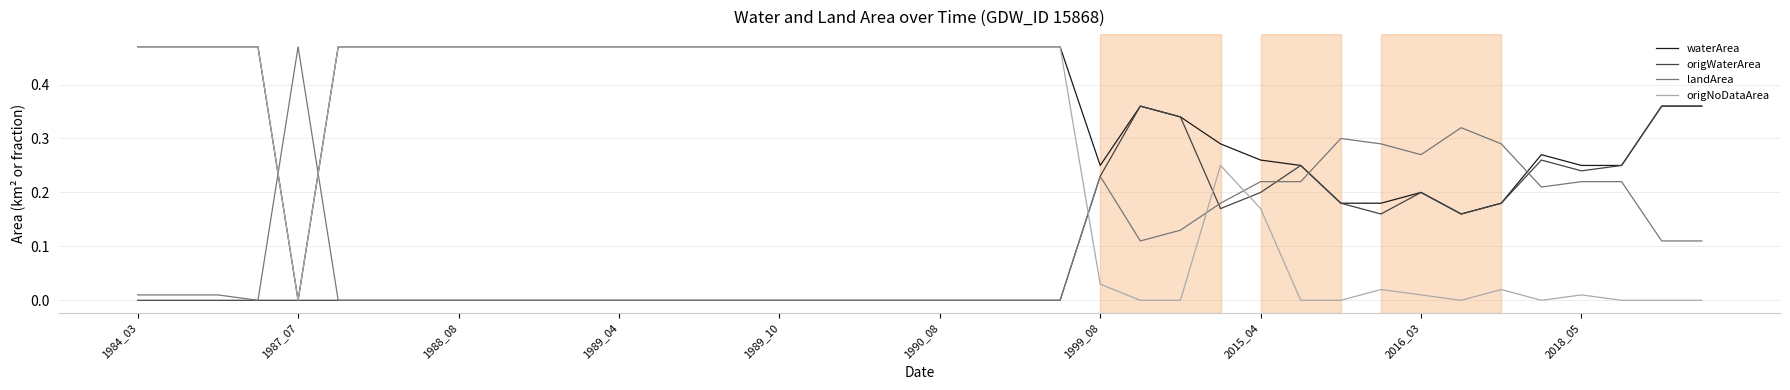

Which series has the largest total across all categories?

waterArea